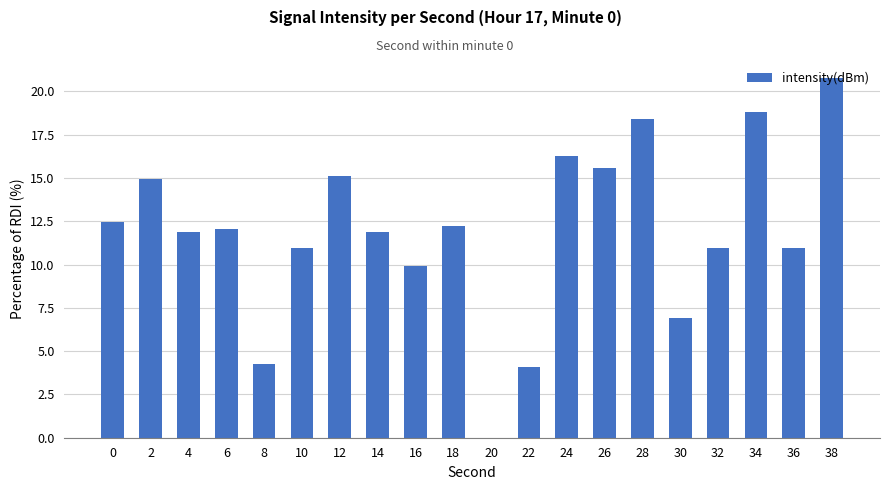

True or false: the data shows 11.9 at 14.

True